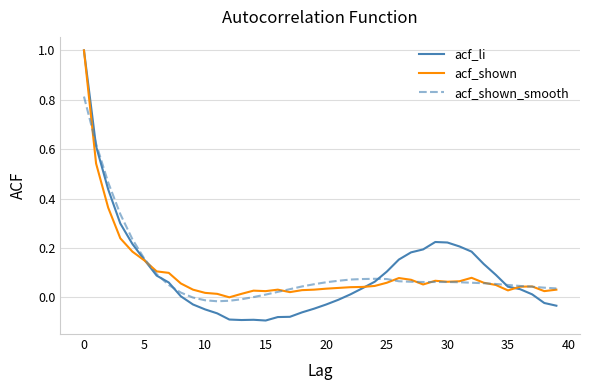

Which series has the widest spread of values?

acf_li